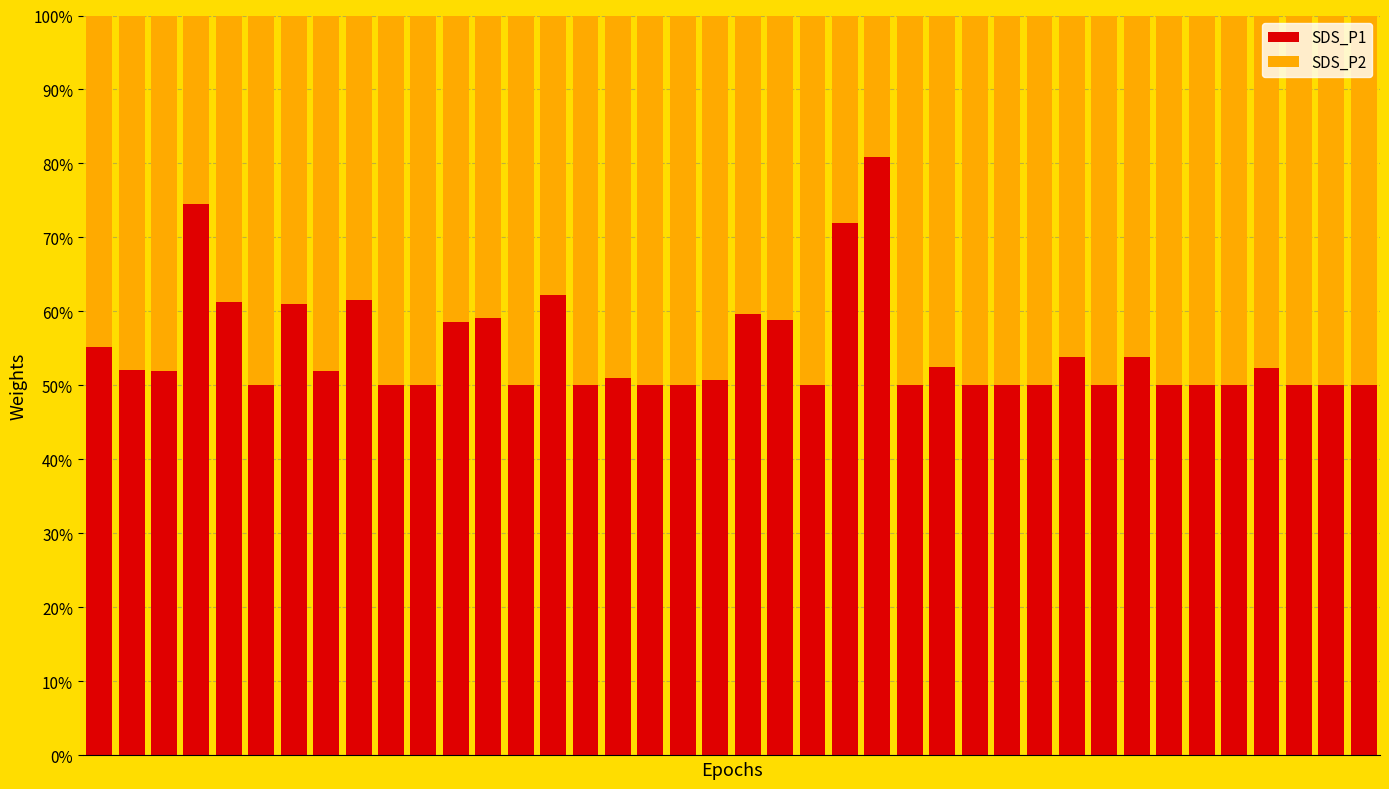

Are the bars horizontal?

No